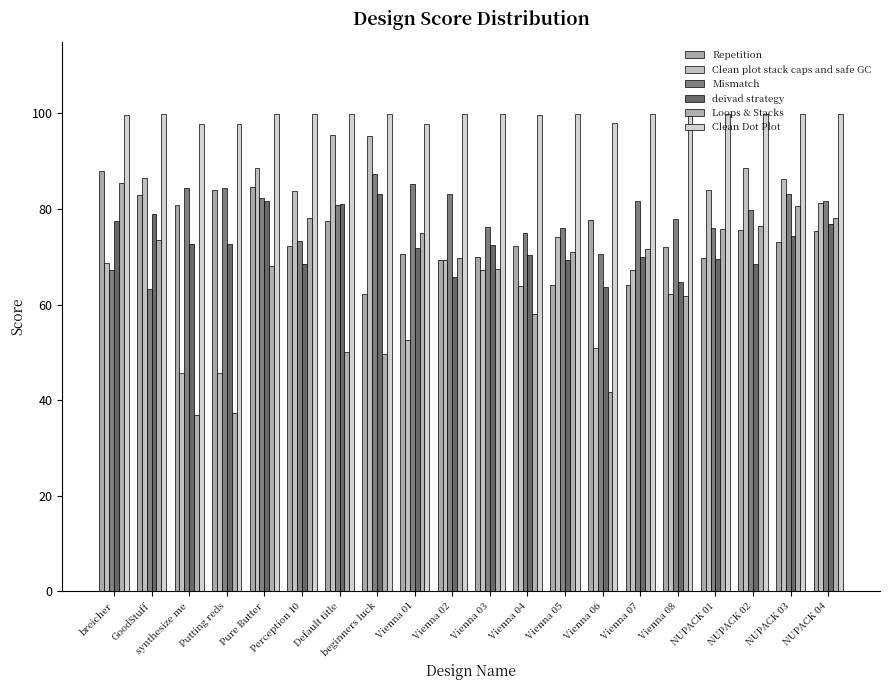

Rank the categories by Loops & Stacks value from lowest to highest.

synthesize me, Putting reds, Vienna 06, beginners luck, Default title, Vienna 04, Vienna 08, Vienna 03, Pure Butter, Vienna 02, Vienna 05, Vienna 07, GoodStuff, Vienna 01, NUPACK 01, NUPACK 02, Perception 10, NUPACK 04, NUPACK 03, breicher